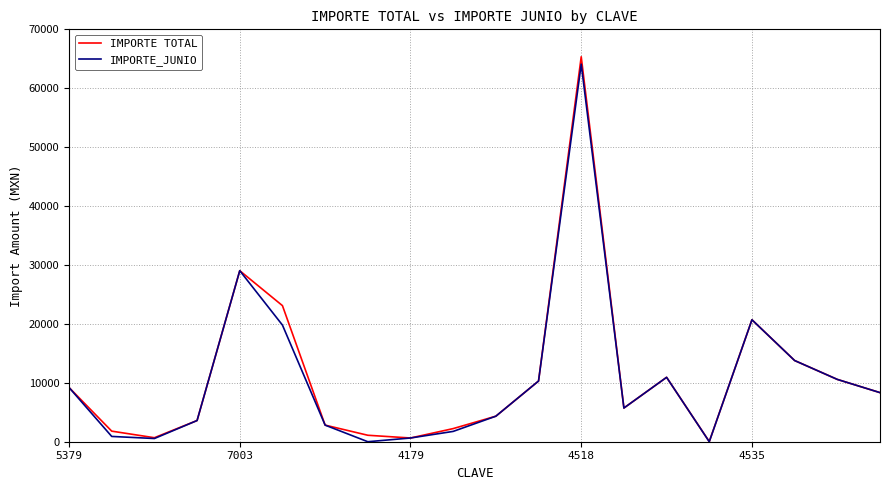

What are all the series names shown in the legend?

IMPORTE TOTAL, IMPORTE_JUNIO